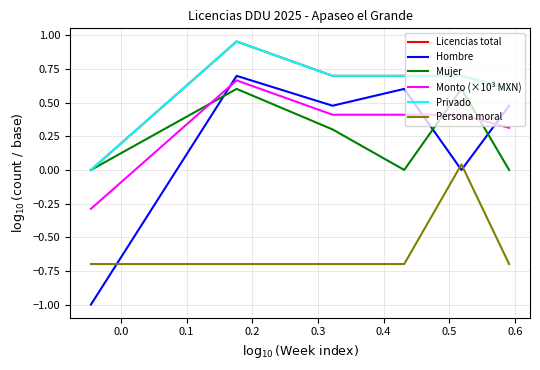

Does the chart have visible grid lines?

Yes